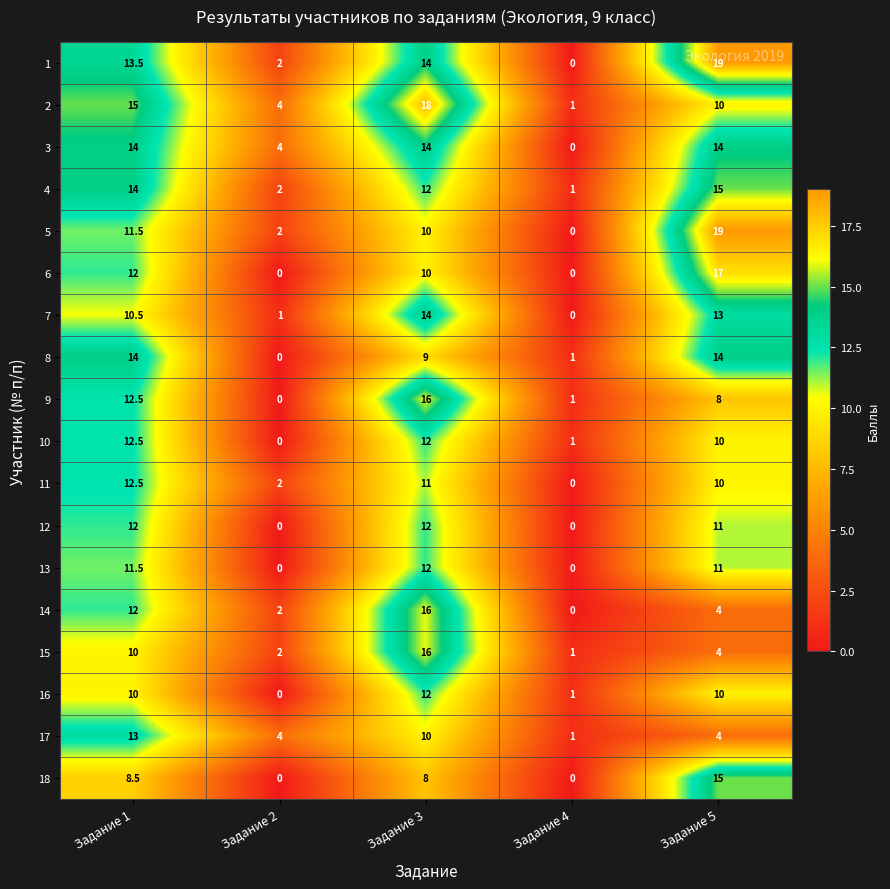

Which category has the highest value in the 5 series?

Задание 5